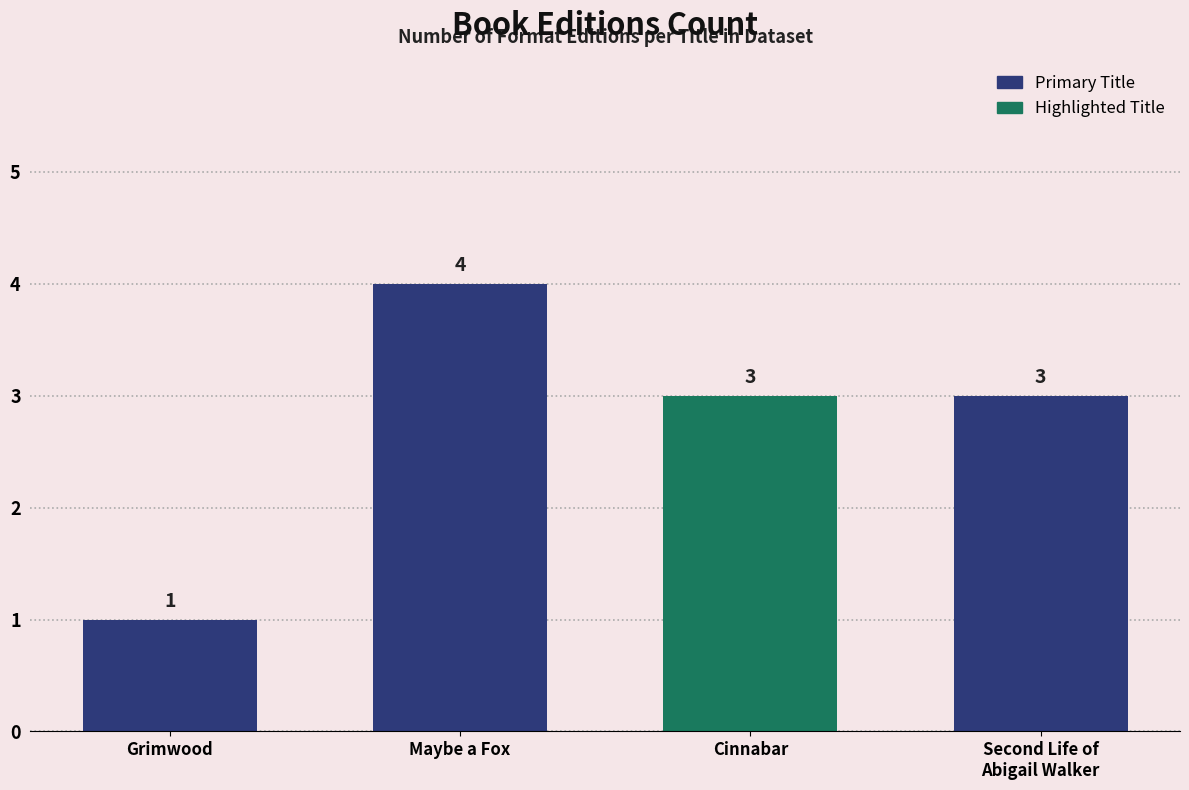

True or false: the data shows 3 at Cinnabar.

True